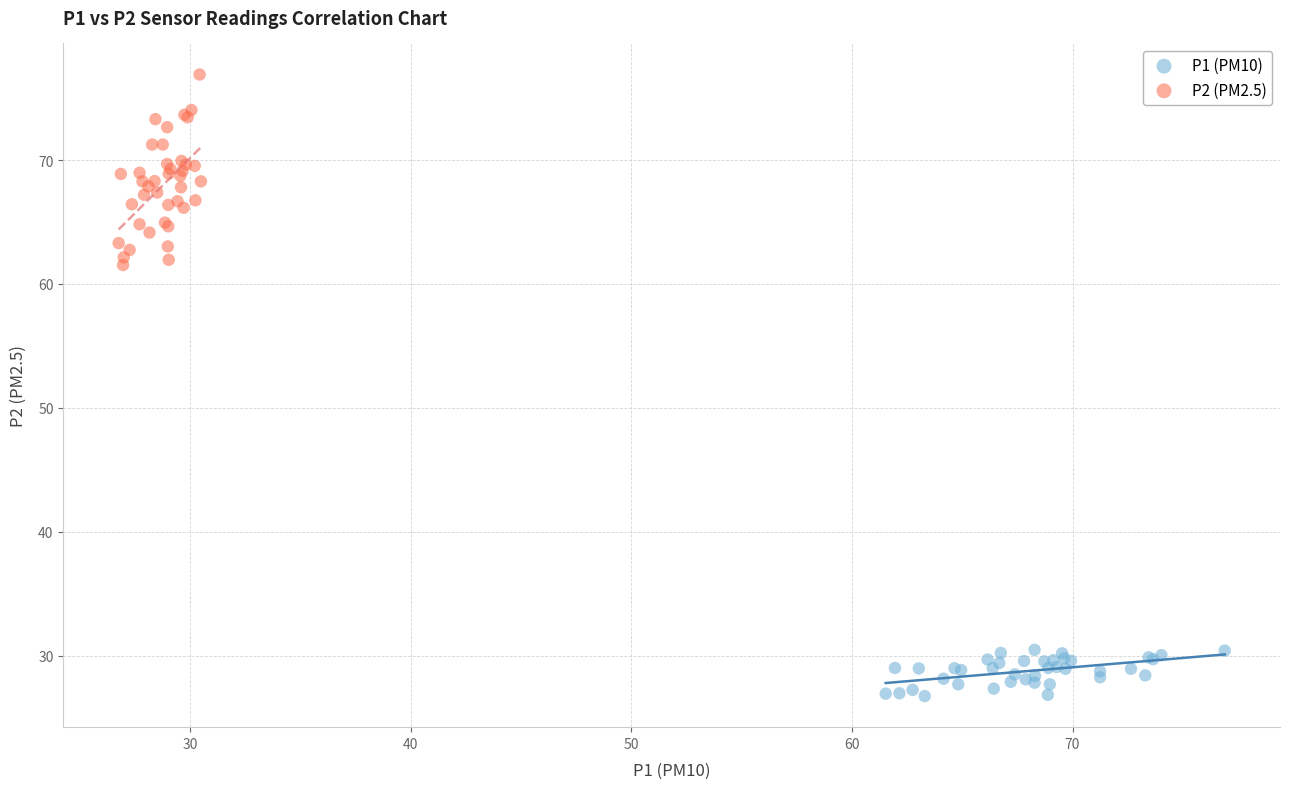

Which series reaches the minimum Y coordinate?

P1 (PM10)